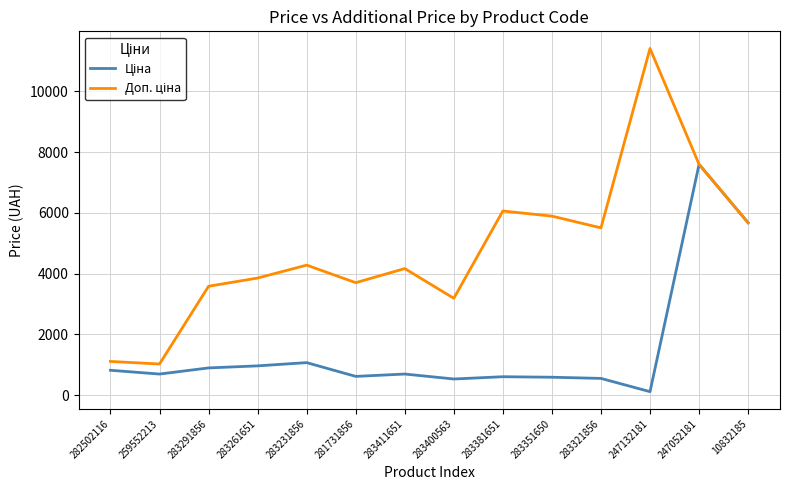

How many lines are shown in the chart?

2